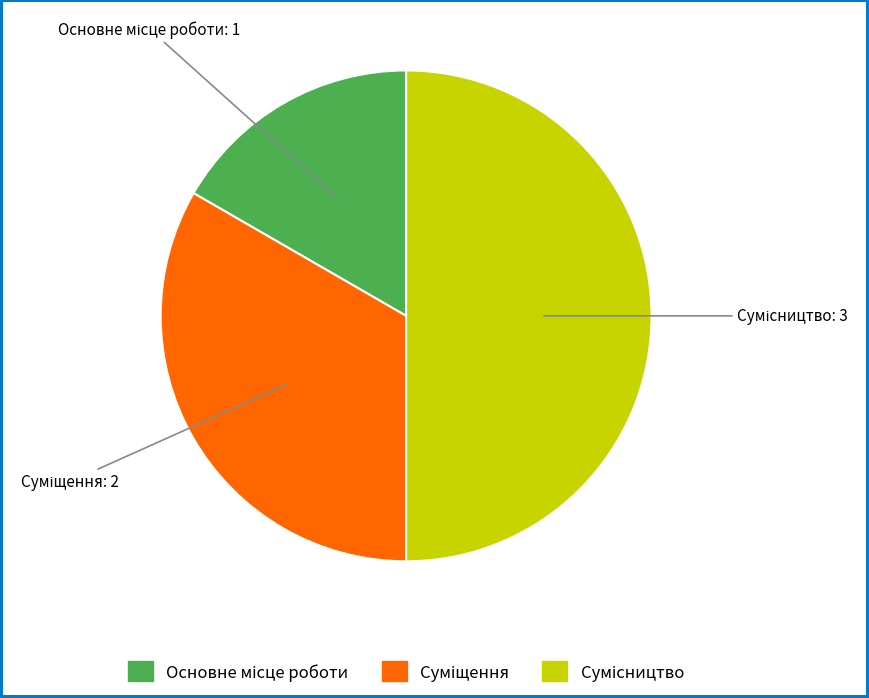

To the nearest percent, what portion does Основне місце роботи represent?

17%